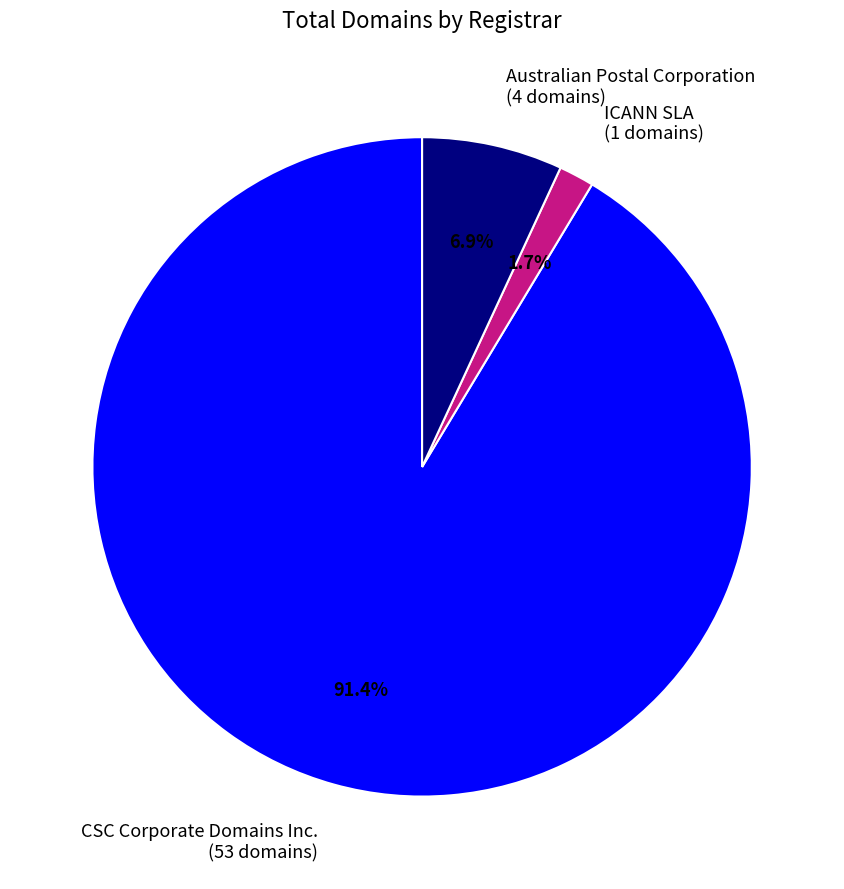

Do ICANN SLA (1 domains) and Australian Postal Corporation (4 domains) together represent more than half of the pie?

No